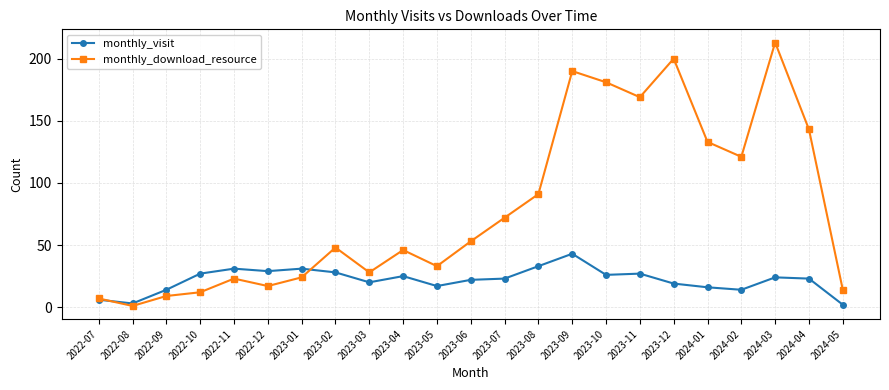

What is the sum of all monthly_download_resource values?

1828